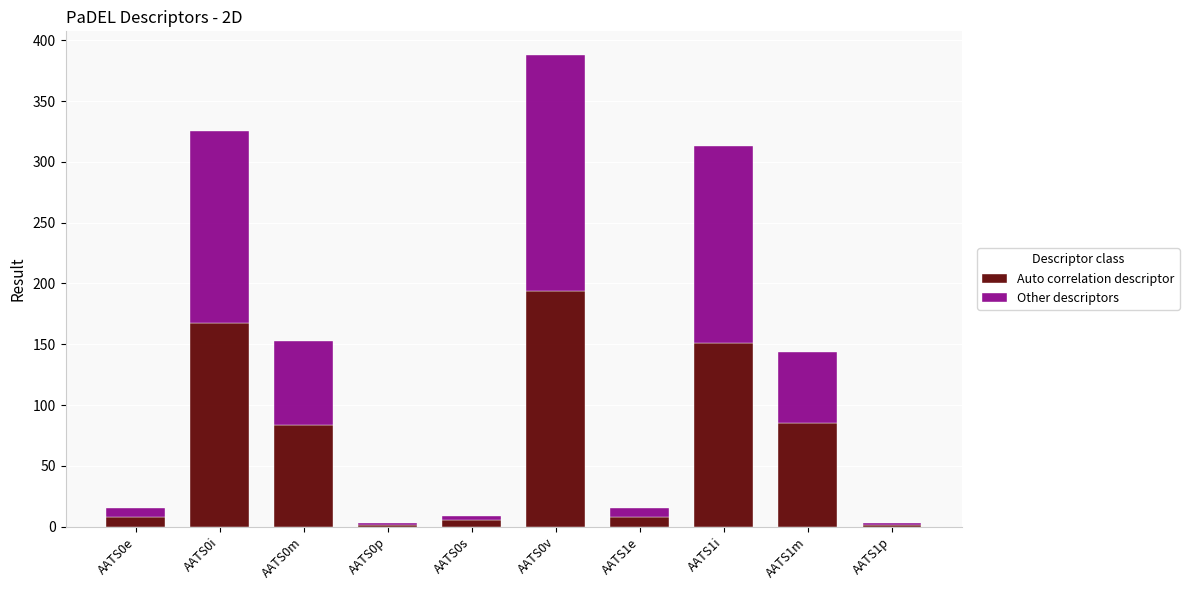

Are the bars horizontal?

No